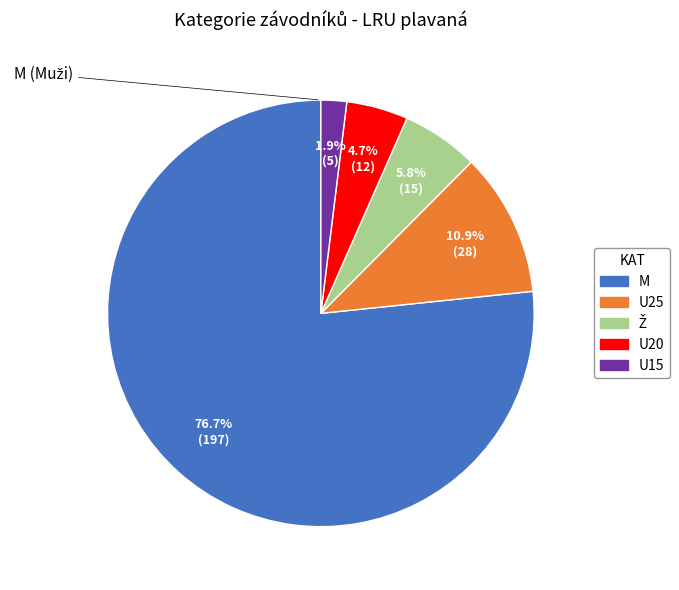

Combined, what portion of the pie is M and U15?

78.6%